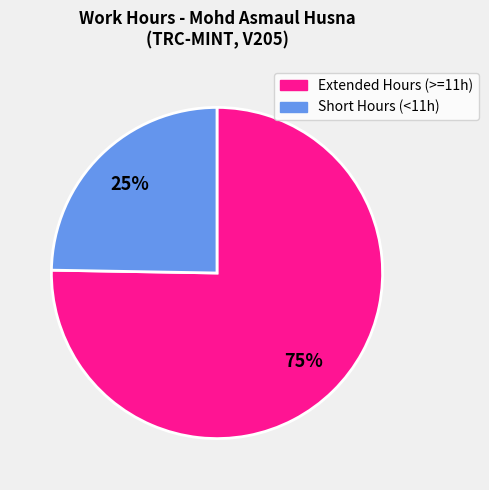

How many slices are in this pie chart?

2